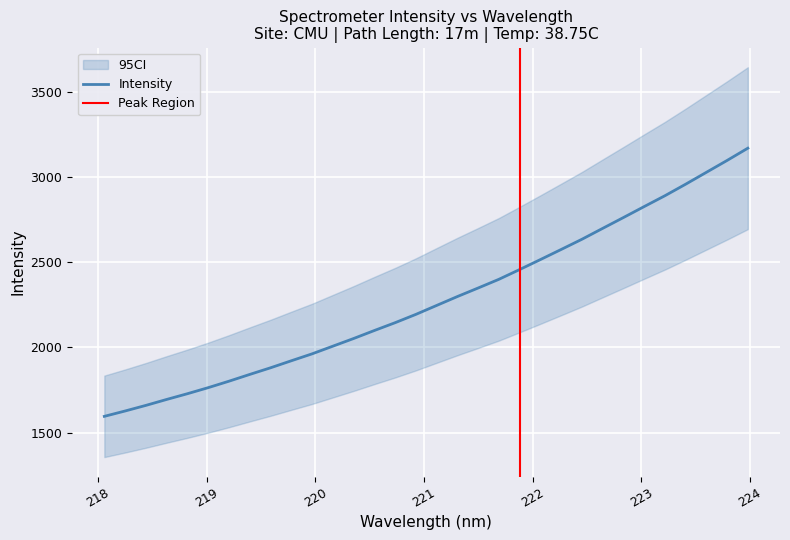

What is the change in value from 221.3083 to 223.2172?

+591.9